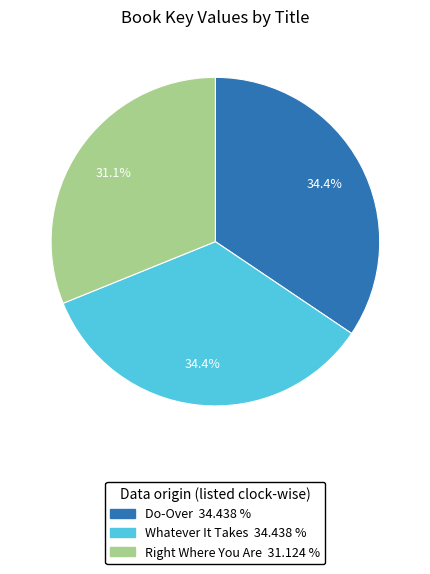

Is it true that Do-Over is 25% of the pie?

False